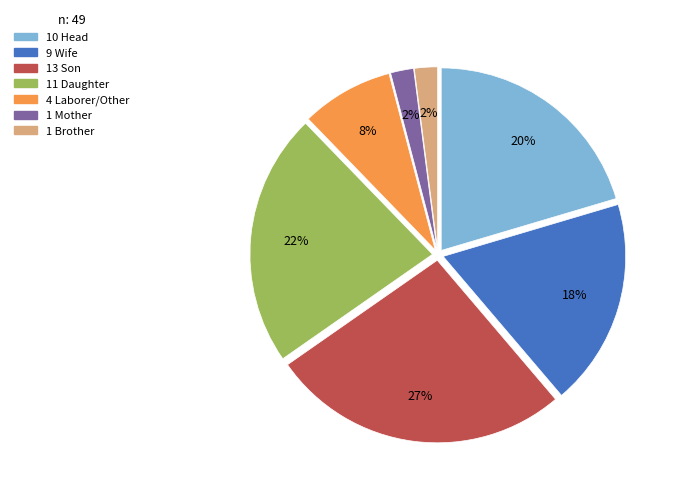

Does any single category account for the majority?

No